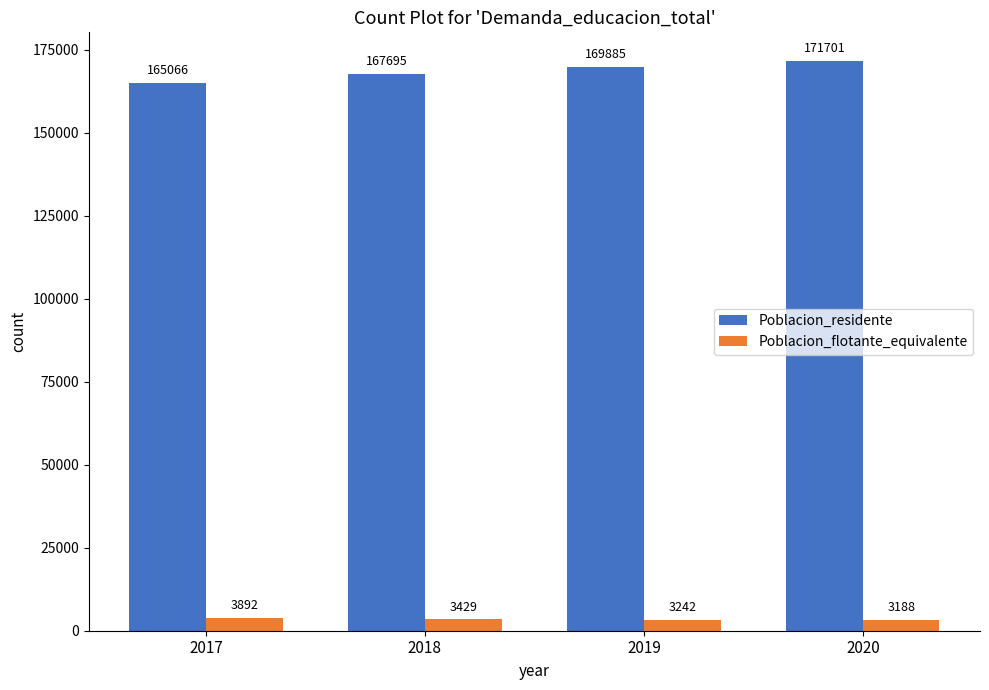

What is the value of the Poblacion_residente bar at the 1st from the left?

165066.0